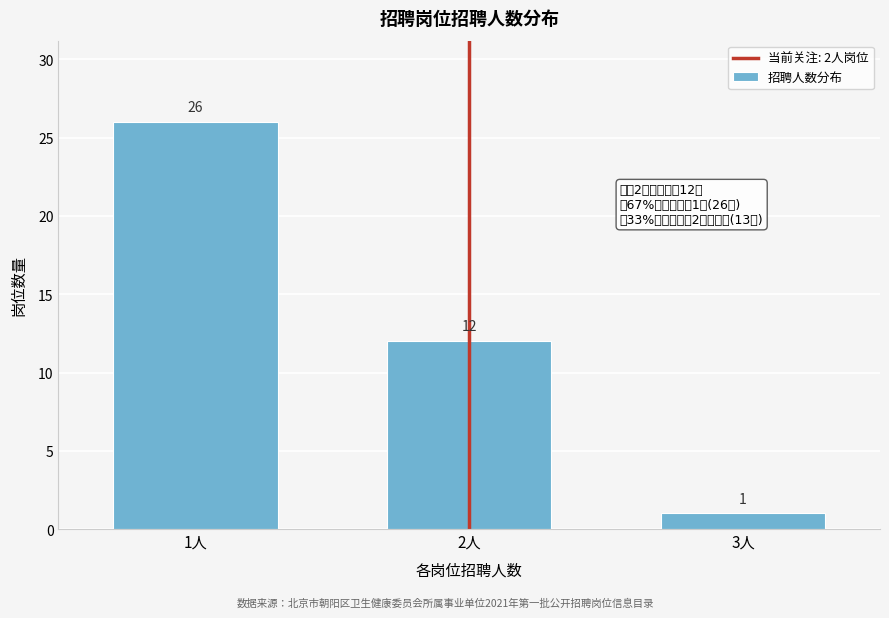

Reading right to left, transcribe all the data shown in this chart.

1	12	26